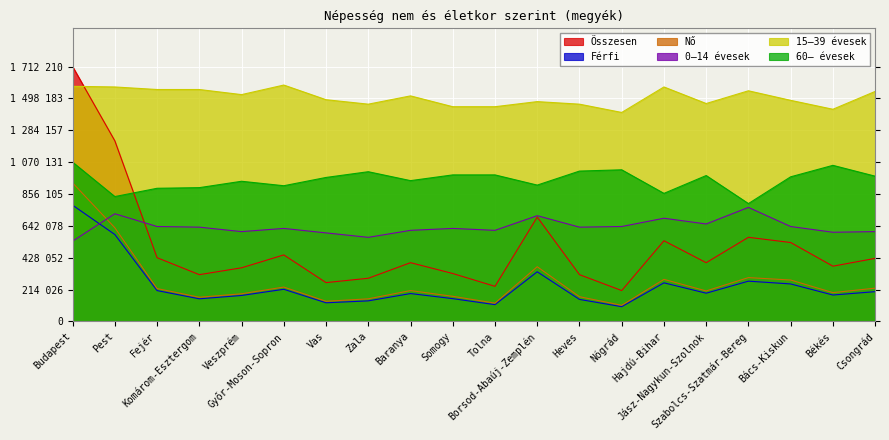

At which category does Összesen reach its first local peak?

Győr-Moson-Sopron